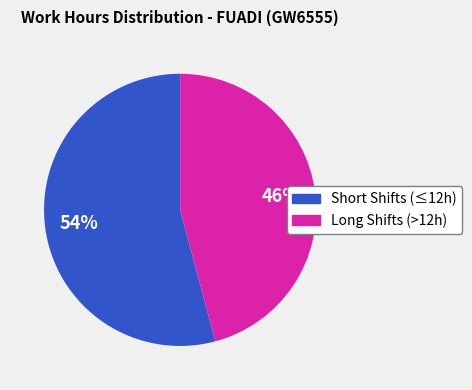

To the nearest percent, what is the difference between the largest and smallest slice percentages?

8%